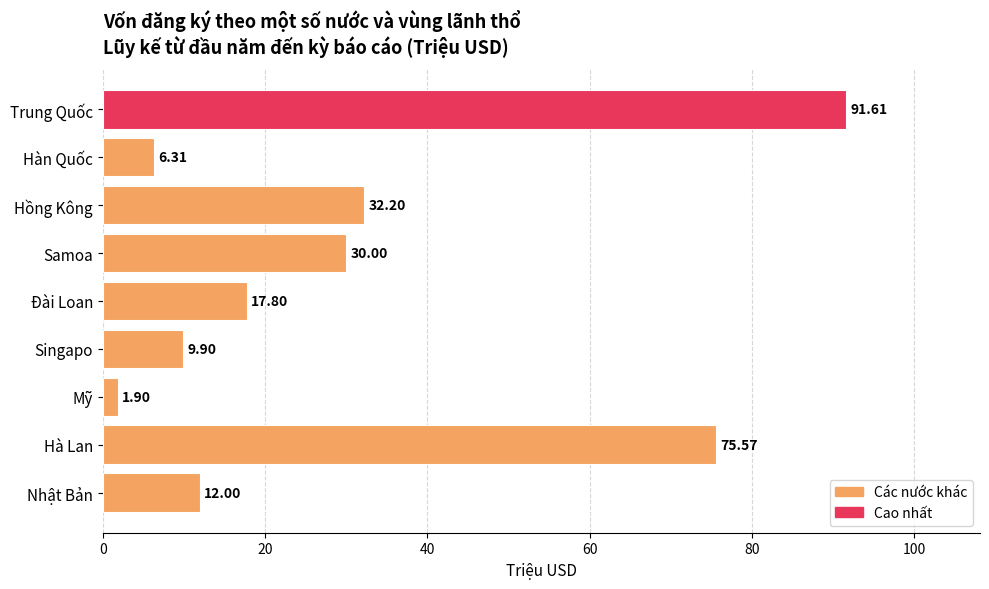

What is the change in value from Trung Quốc to Nhật Bản?

-79.6